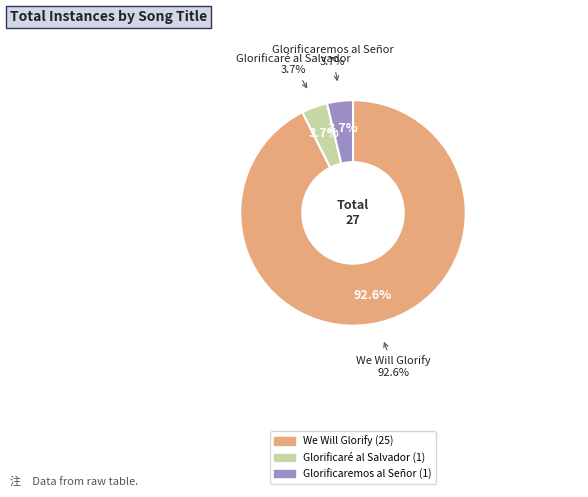

To the nearest percent, what percentage of the pie is We Will Glorify?

93%